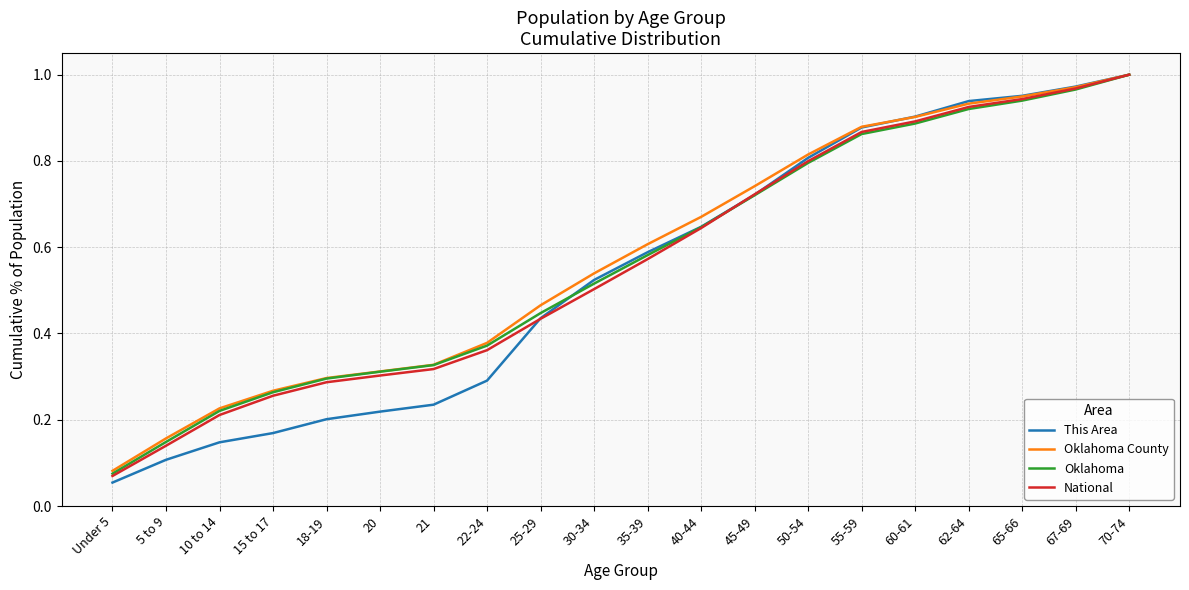

Which series has the widest spread of values?

This Area